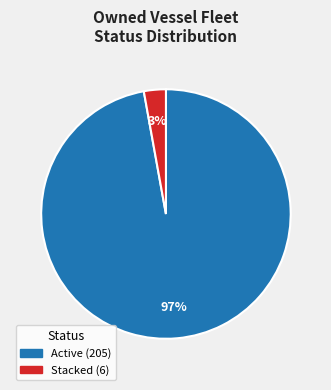

To the nearest percent, what is the difference between the largest and smallest slice percentages?

94%